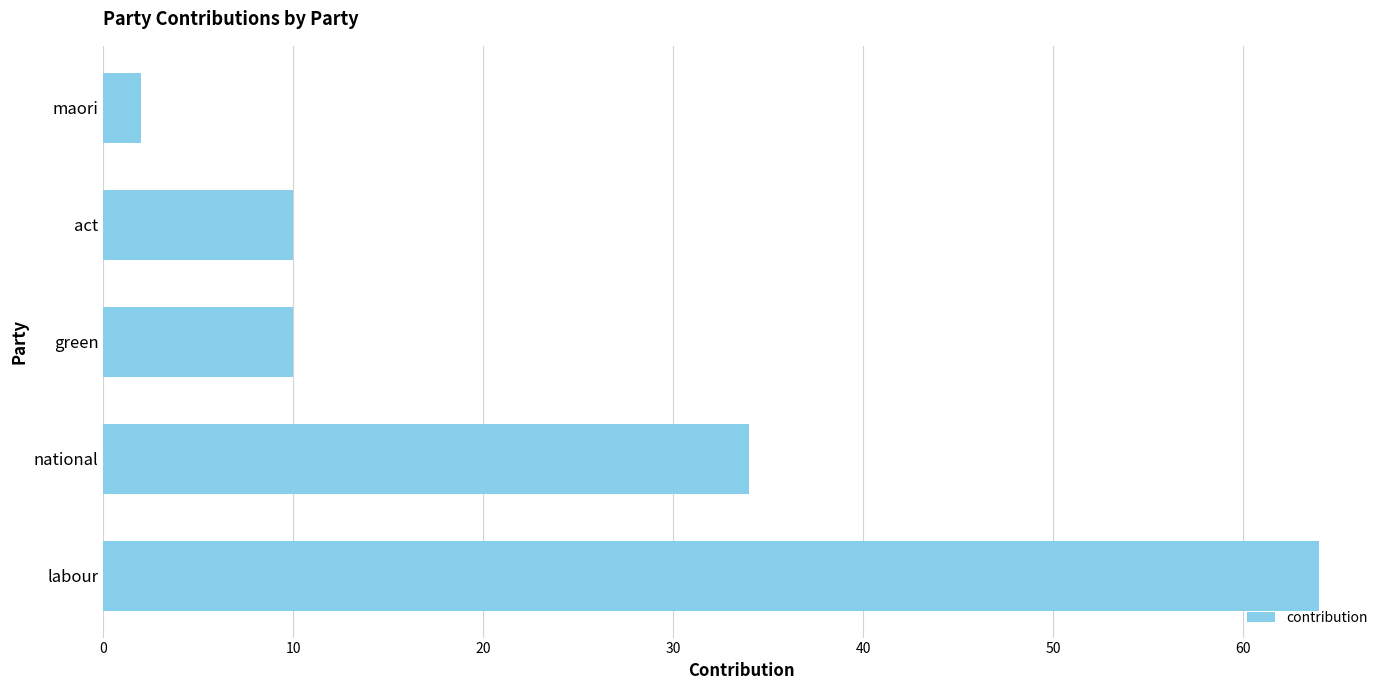

How many bars are there in total?

5